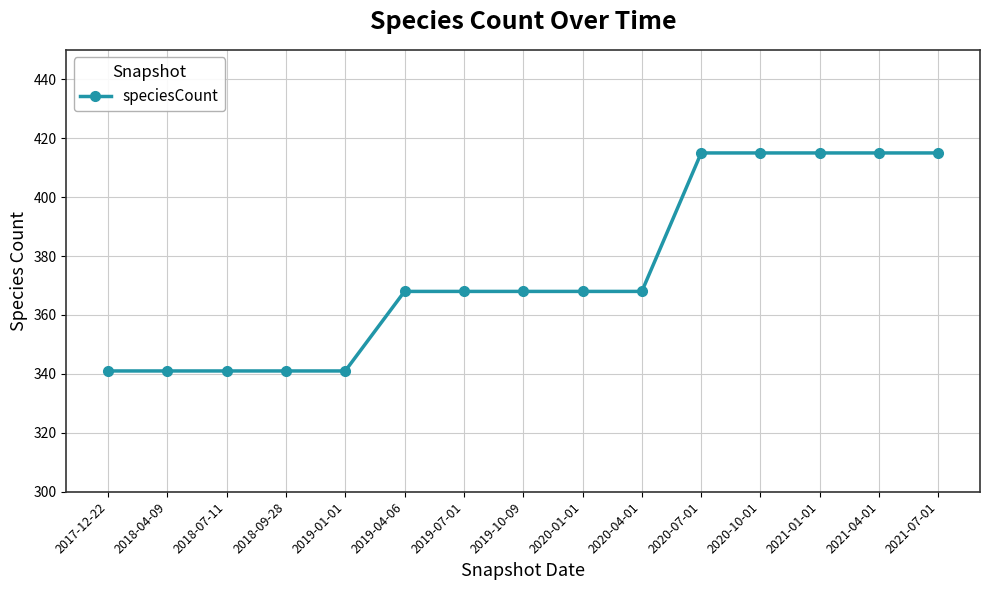

What is the greatest value displayed?

415